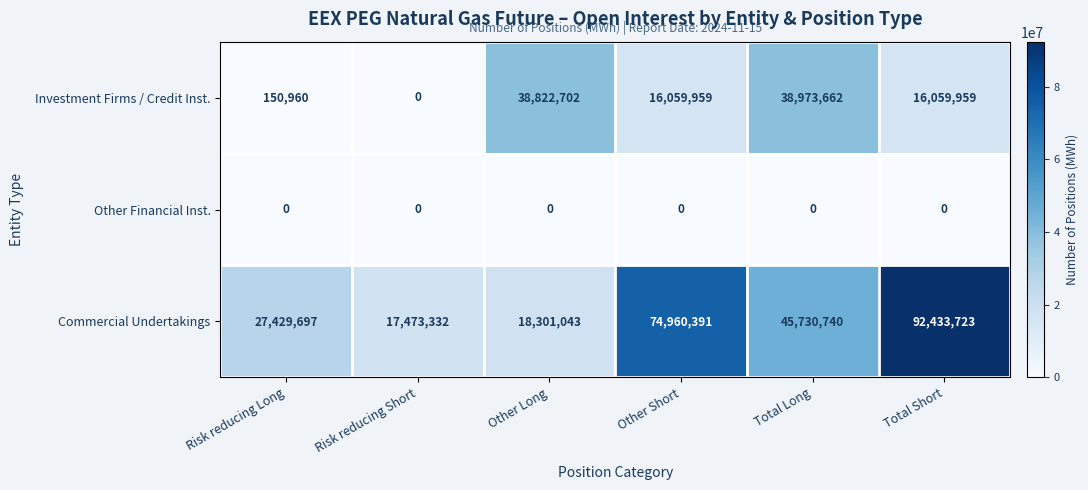

Which series has the largest range (max minus min)?

Commercial Undertakings